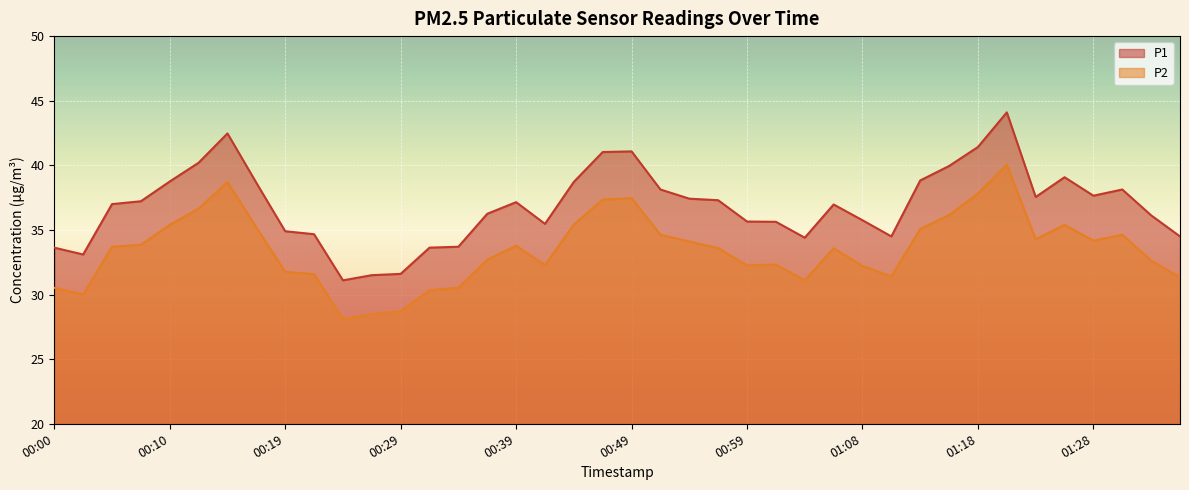

What is the label of the 14th point from the left?

00:32